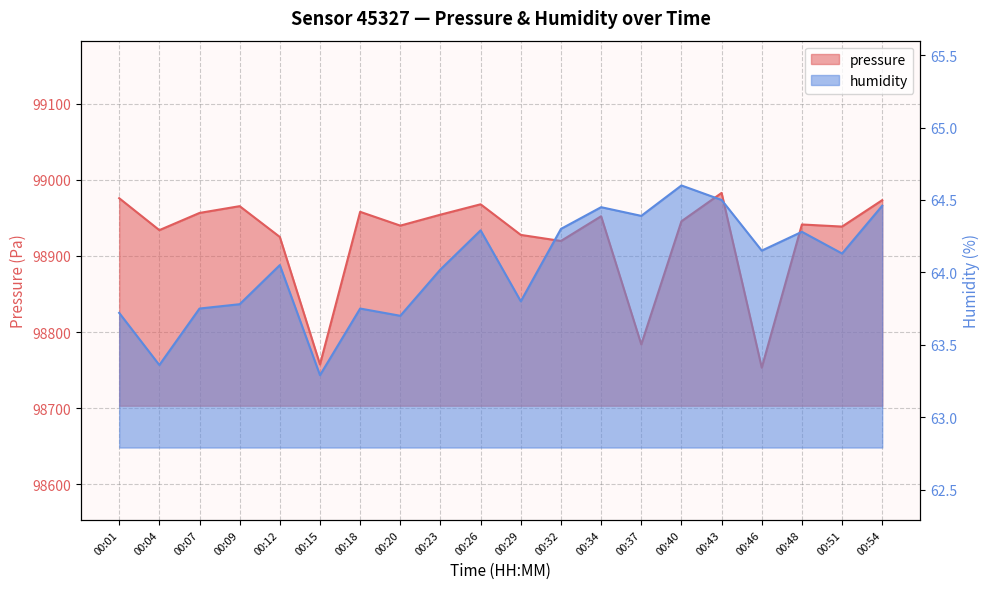

Between 00:04 and 00:29, which series saw the biggest shift?

pressure